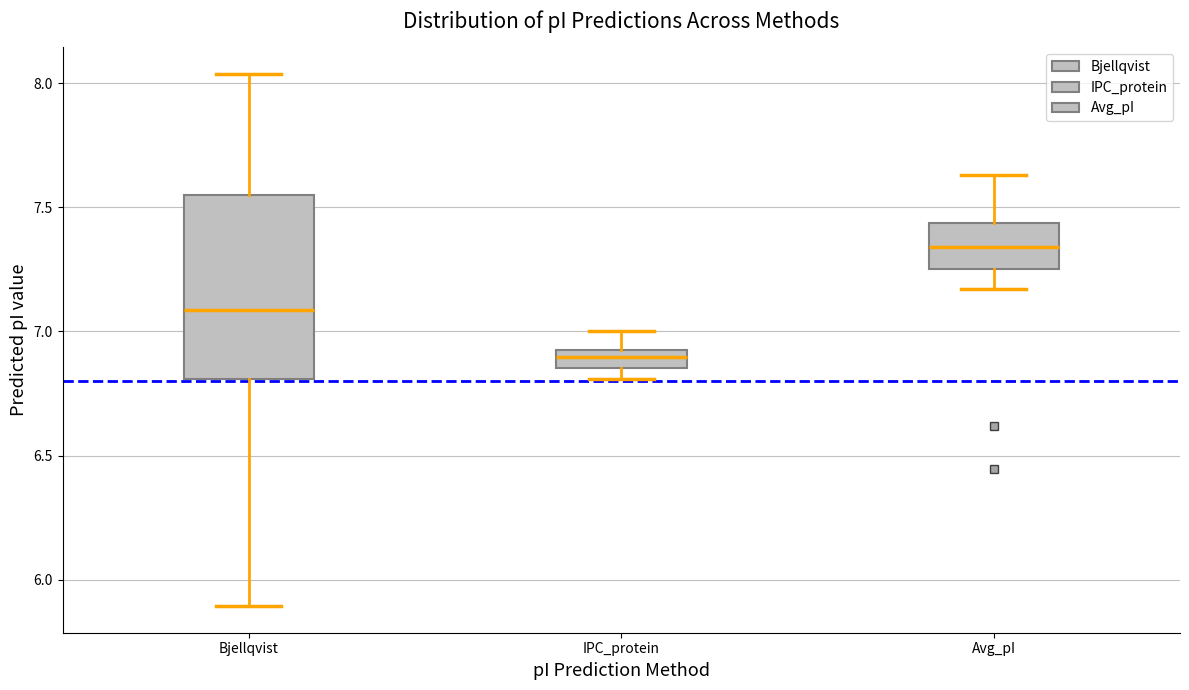

Which box's median line is the lowest?

IPC_protein